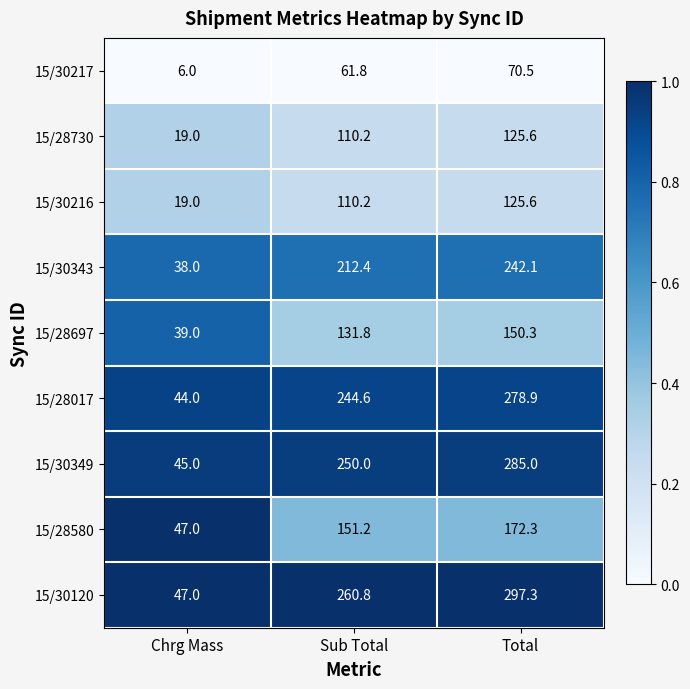

Reading right to left, list all the values displayed in this chart.

15/30217: Total=70.5	Sub Total=61.8	Chrg Mass=6.0
15/28730: Total=125.6	Sub Total=110.2	Chrg Mass=19.0
15/30216: Total=125.6	Sub Total=110.2	Chrg Mass=19.0
15/30343: Total=242.1	Sub Total=212.4	Chrg Mass=38.0
15/28697: Total=150.3	Sub Total=131.8	Chrg Mass=39.0
15/28017: Total=278.9	Sub Total=244.6	Chrg Mass=44.0
15/30349: Total=285.0	Sub Total=250.0	Chrg Mass=45.0
15/28580: Total=172.3	Sub Total=151.2	Chrg Mass=47.0
15/30120: Total=297.3	Sub Total=260.8	Chrg Mass=47.0